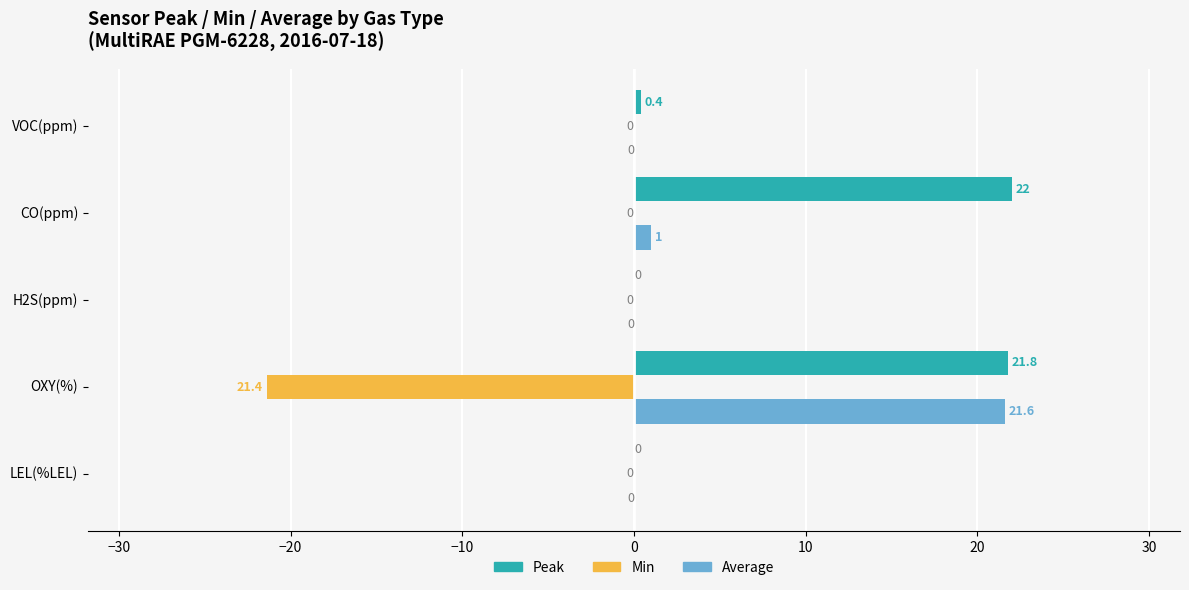

Is it true that Peak equals 12.4 at CO(ppm)?

False